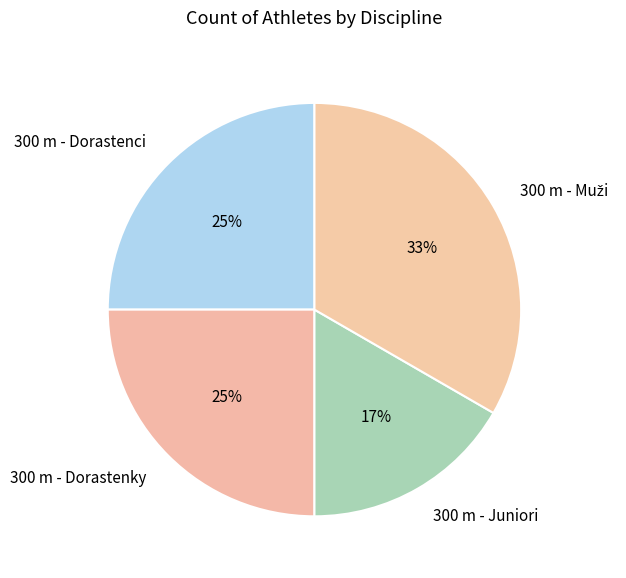

To the nearest percent, what percentage of the pie is 300 m - Juniori?

17%